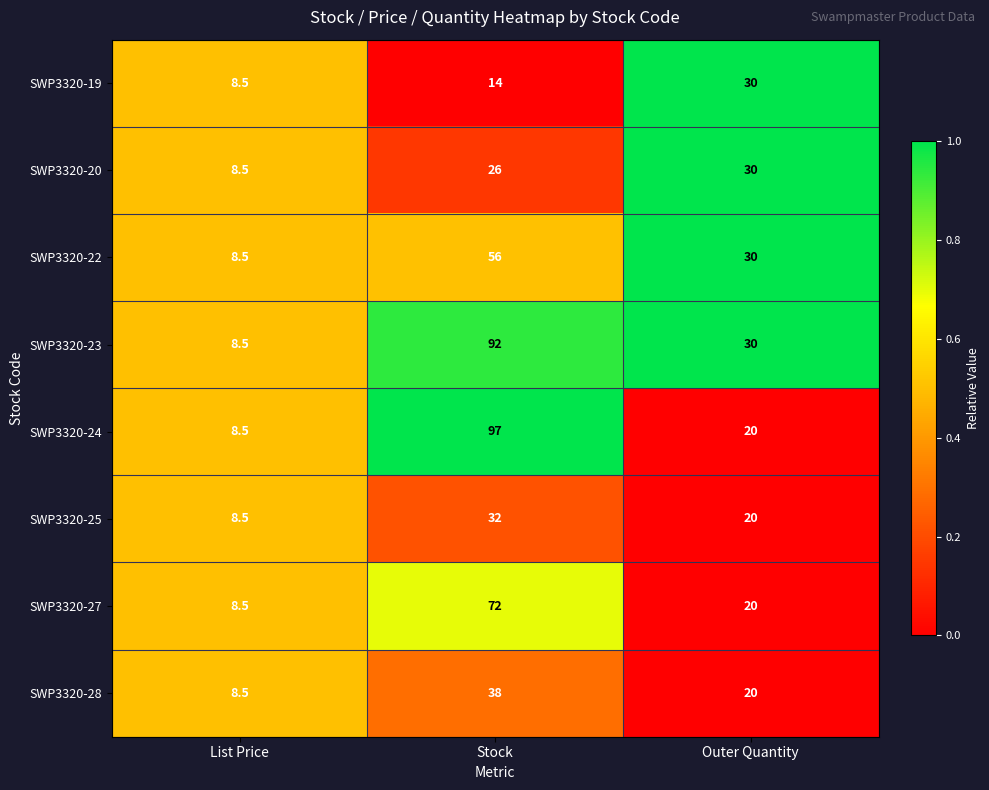

Count the number of data series in this chart.

8